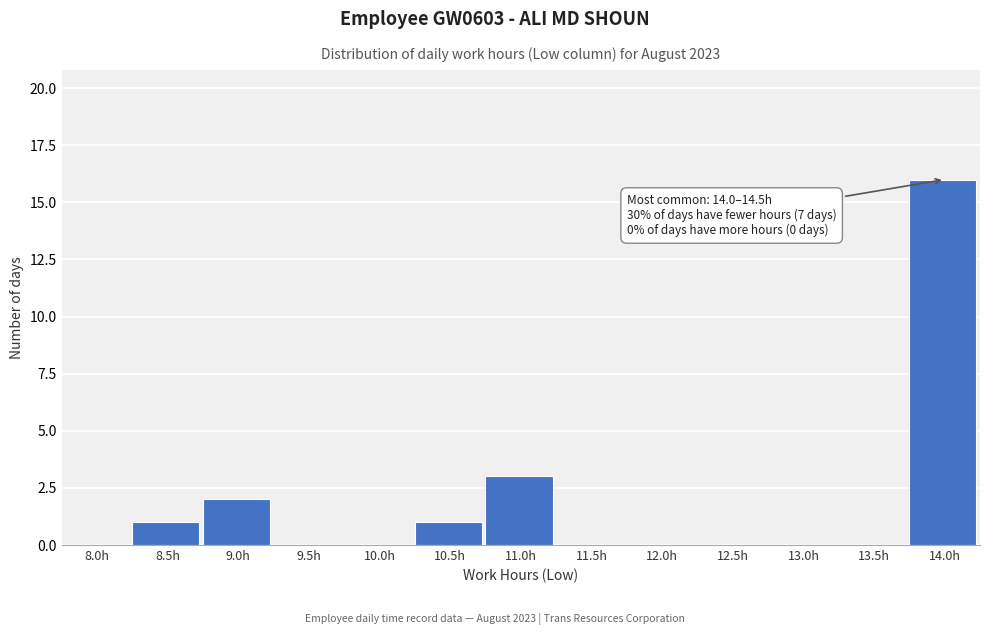

Reading right to left, transcribe all the data shown in this chart.

14.0h=16	13.5h=0	13.0h=0	12.5h=0	12.0h=0	11.5h=0	11.0h=3	10.5h=1	10.0h=0	9.5h=0	9.0h=2	8.5h=1	8.0h=0